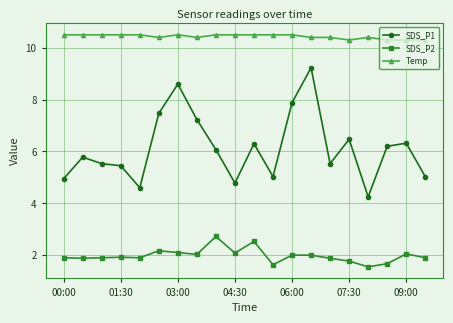

Count the Temp values in the range 10 to 11.

20